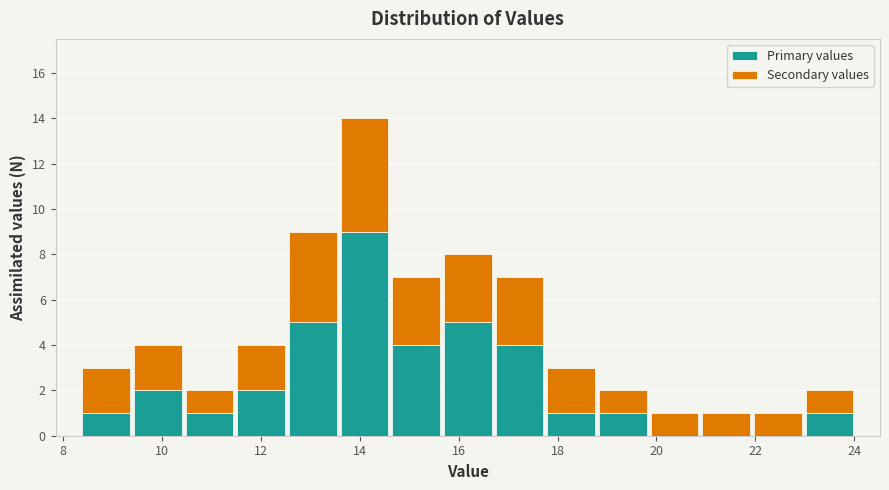

Reading left to right, transcribe this chart: for each stacked bar, give the range it covers on the x-axis and its total height. Neither the bar edges nor the heights are printed on the chart, so give them approximately, as read against the axes.

8.4 to 9.4: 3
9.4 to 10.4: 4
10.4 to 11.4: 2
11.4 to 12.6: 4
12.6 to 13.6: 9
13.6 to 14.6: 14
14.6 to 15.6: 7
15.6 to 16.8: 8
16.8 to 17.8: 7
17.8 to 18.8: 3
18.8 to 19.8: 2
19.8 to 20.8: 1
20.8 to 22.0: 1
22.0 to 23.0: 1
23.0 to 24.0: 2